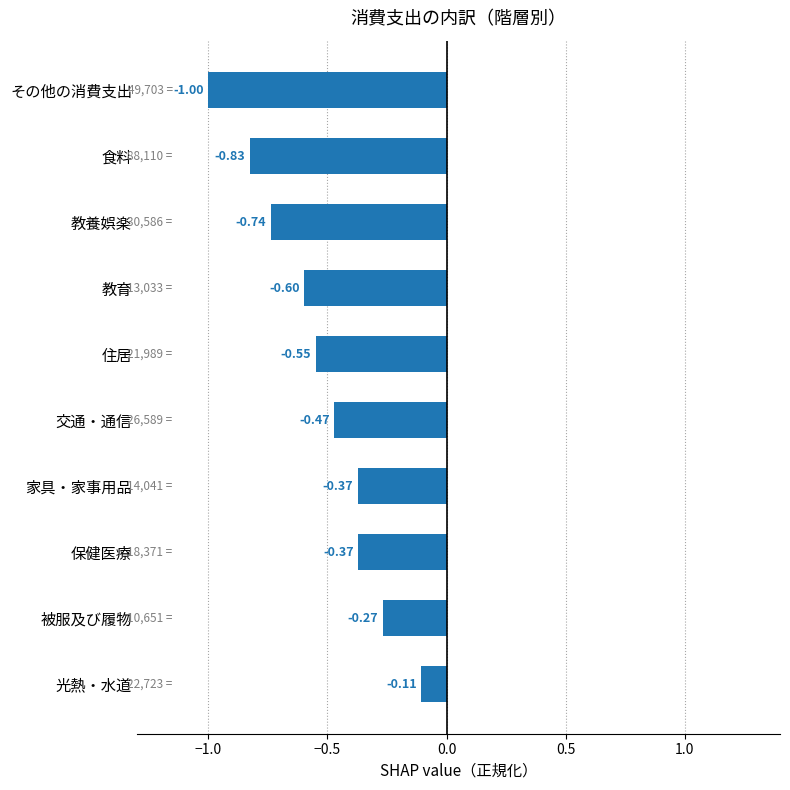

At which category does the chart reach its minimum across all series?

その他の消費支出